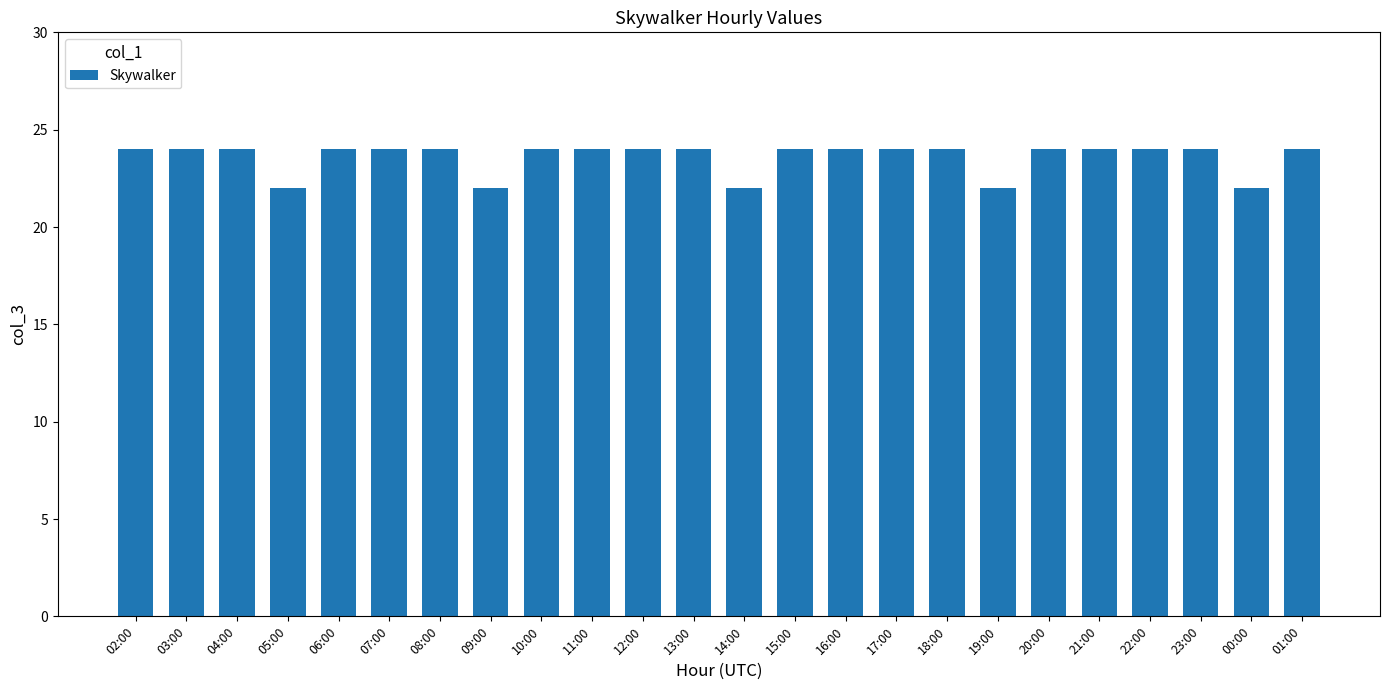

Is it true that the value at 12:00 is 24?

True